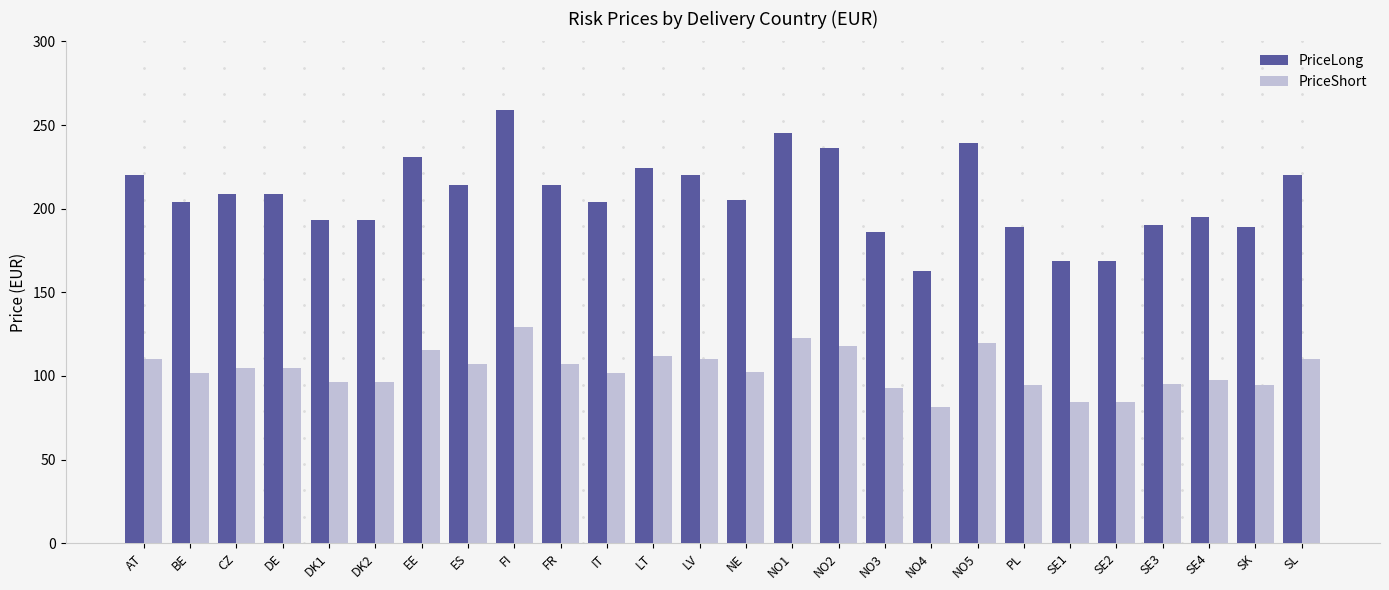

What is the sum of the PriceShort values at DE and SE3?

199.5